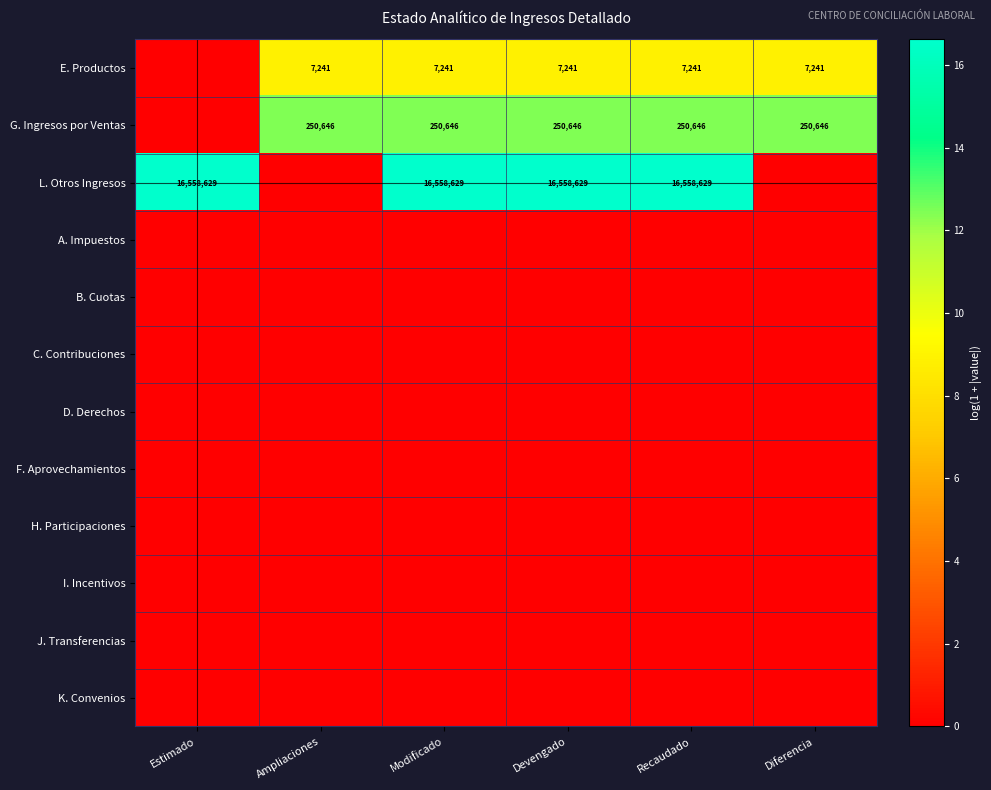

The E. Productos series shows 7241 at Ampliaciones. True or false?

True